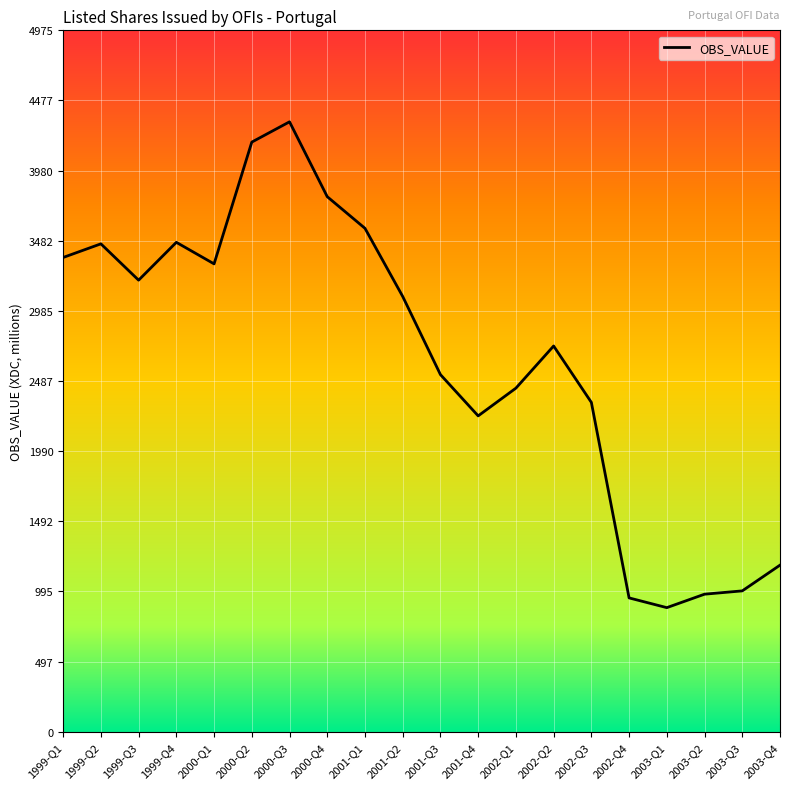

Where is the first local maximum?

1999-Q2